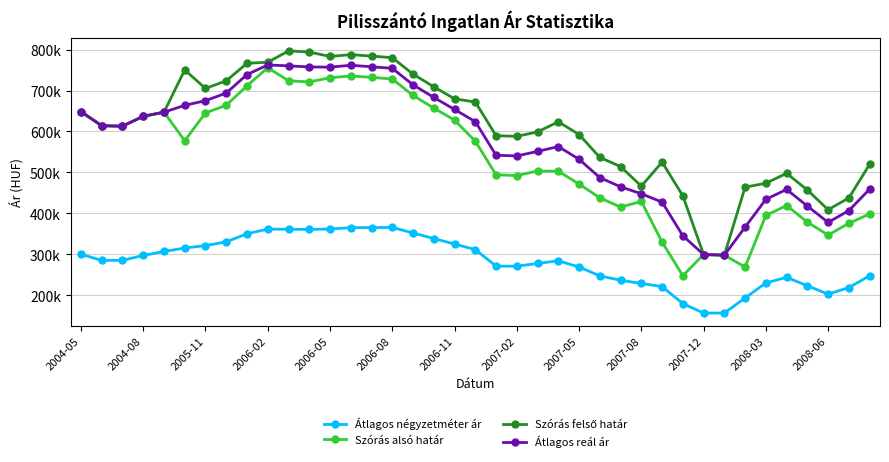

Does the chart have visible grid lines?

Yes